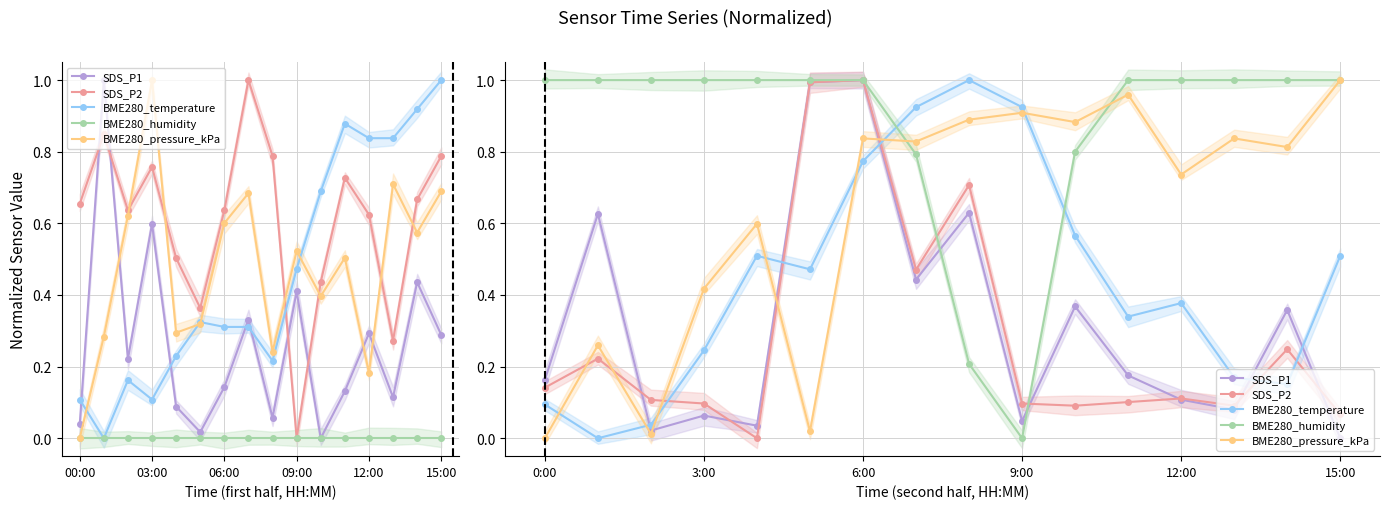

The SDS_P1 series shows 0.3 at 15:00. True or false?

False